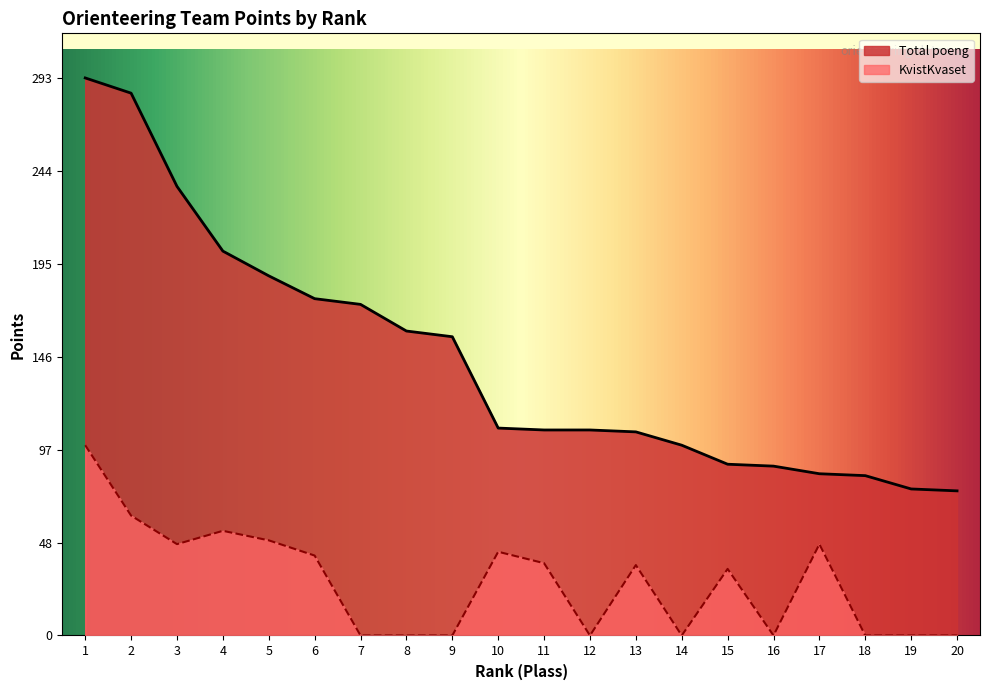

List the series in order of their overall mean, lowest first.

KvistKvaset, Total poeng